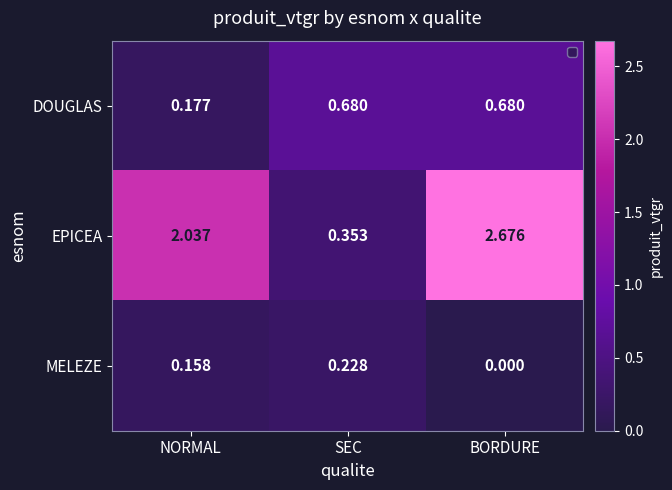

Which series changed the most between SEC and BORDURE?

EPICEA